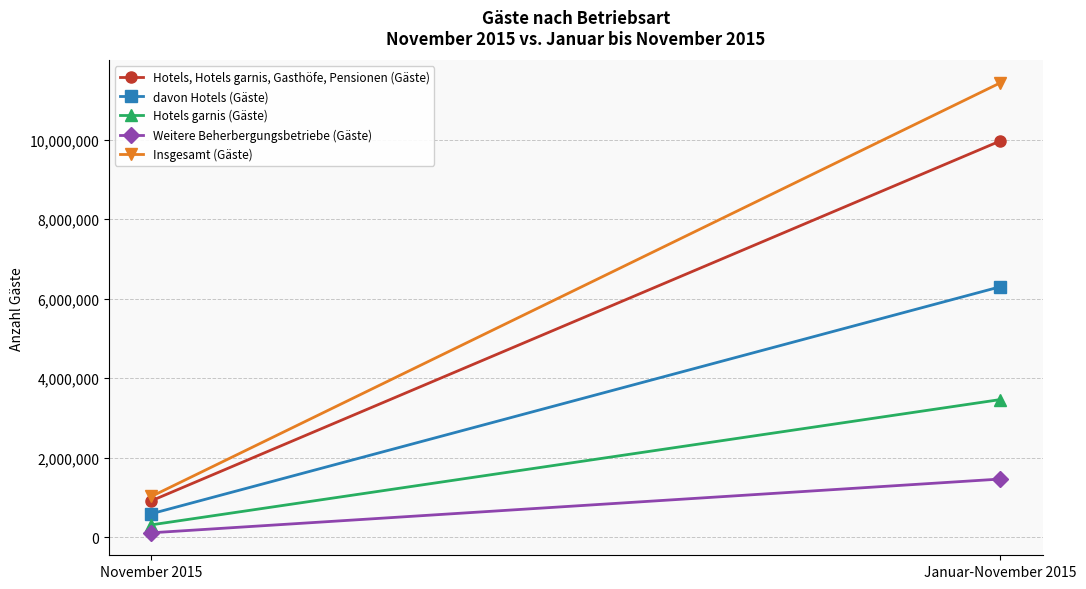

Between Januar-November 2015 and November 2015, which is larger?

Januar-November 2015